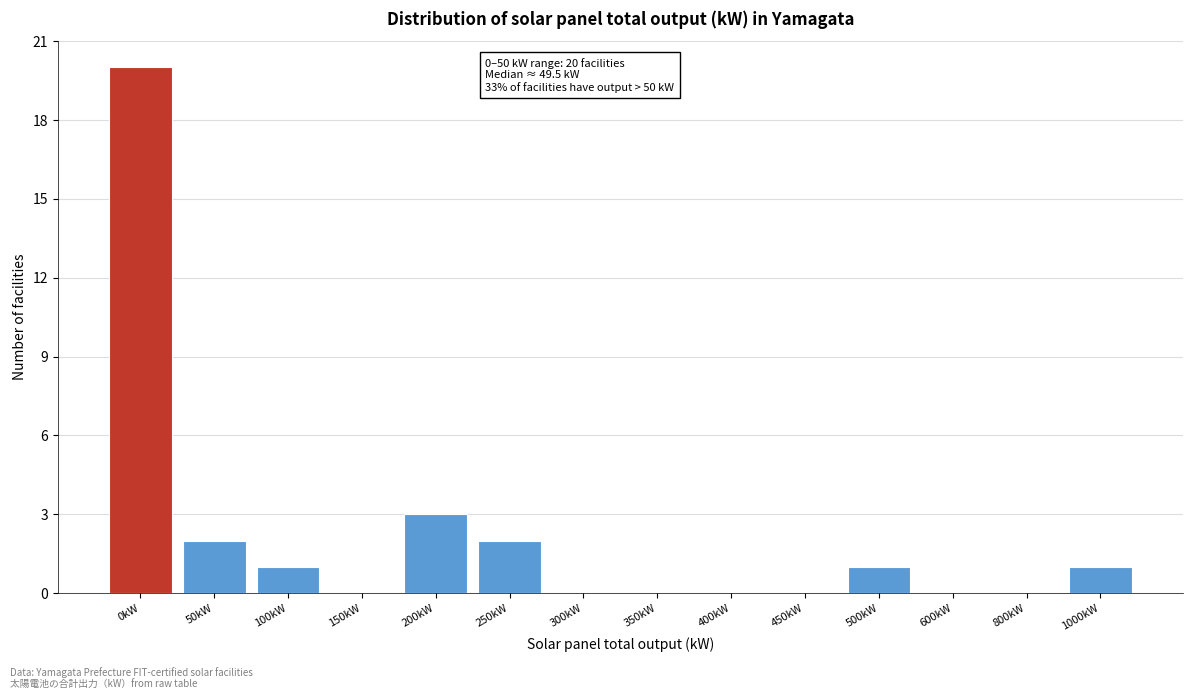

Reading left to right, extract all data points from this chart.

0kW=20	50kW=2	100kW=1	150kW=0	200kW=3	250kW=2	300kW=0	350kW=0	400kW=0	450kW=0	500kW=1	600kW=0	800kW=0	1000kW=1